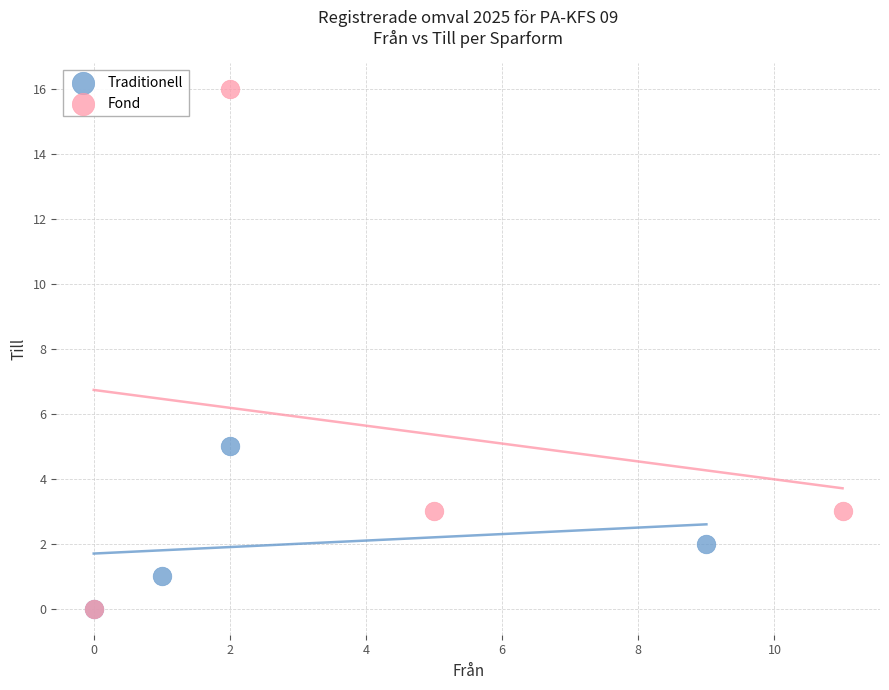

Which series has the widest spread of Y values?

Fond